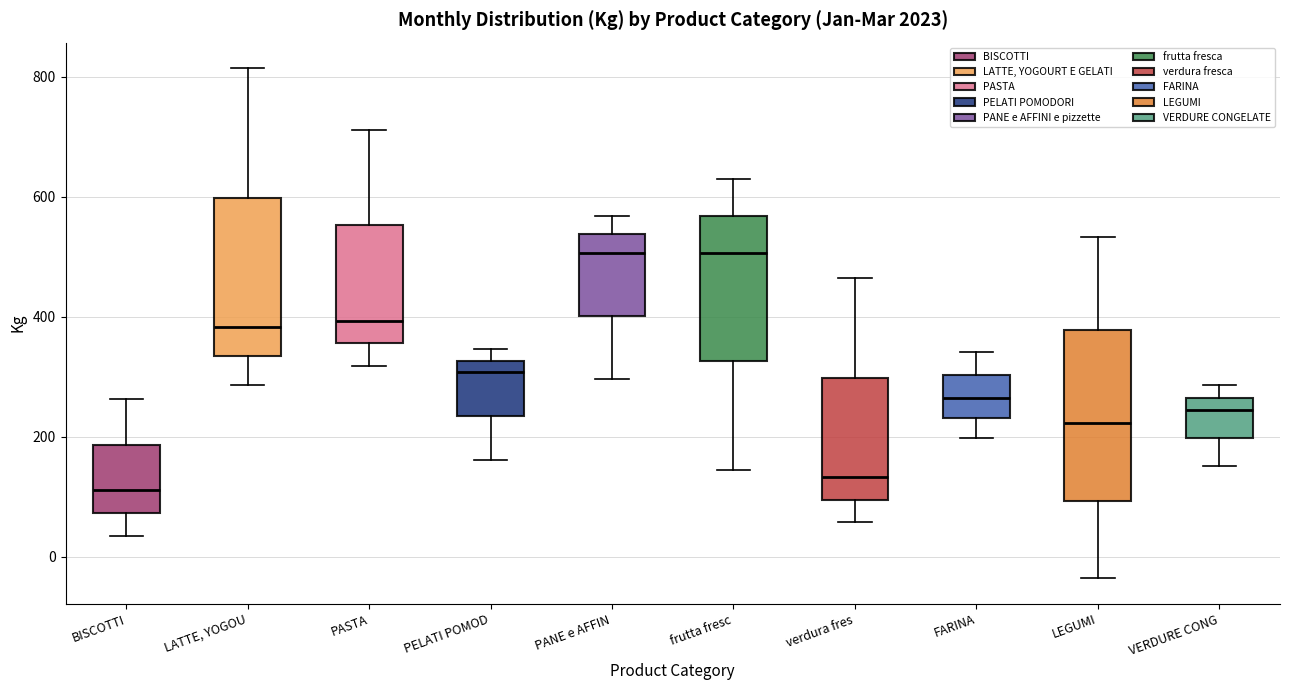

Which box's median line is the lowest?

BISCOTTI